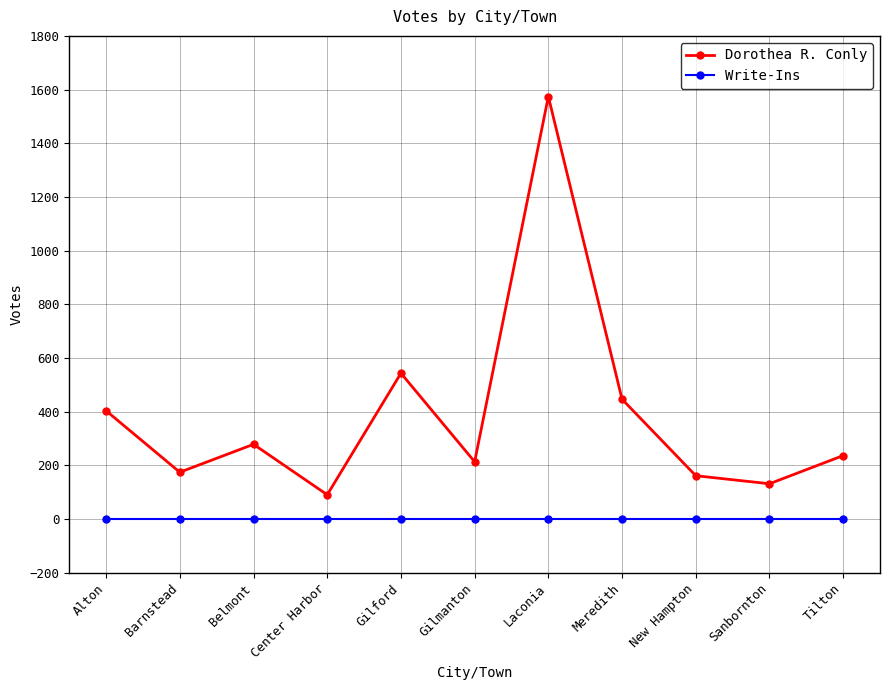

What is the difference between the highest and lowest values at Barnstead?

174